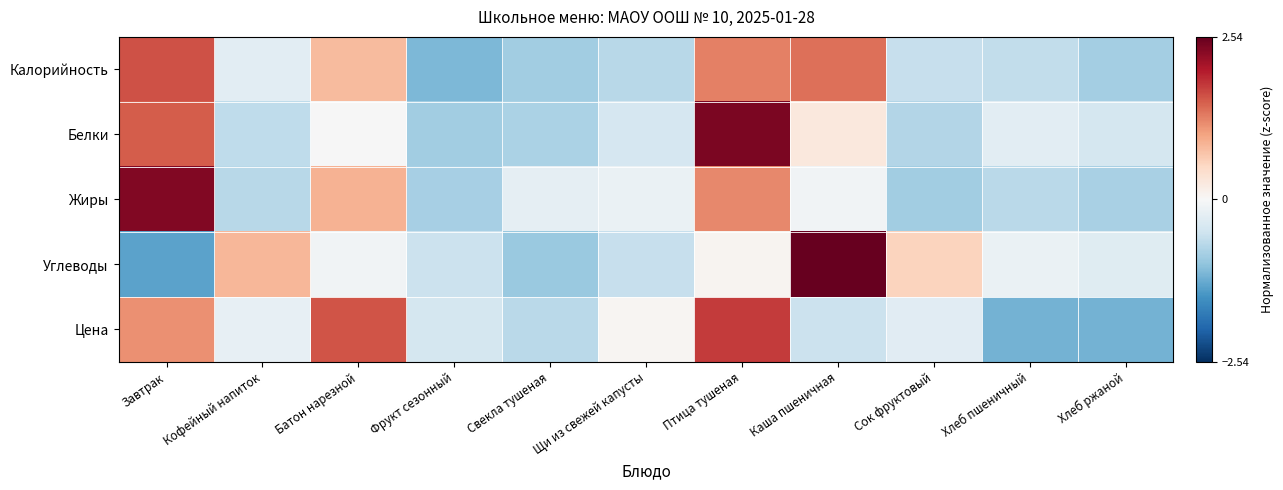

Reading right to left, what are all the values shown in this chart?

Калорийность: Хлеб ржаной=-0.9	Хлеб пшеничный=-0.6	Сок фруктовый=-0.6	Каша пшеничная=1.4	Птица тушеная=1.3	Щи из свежей капусты=-0.7	Свекла тушеная=-0.9	Фрукт сезонный=-1.1	Батон нарезной=0.8	Кофейный напиток=-0.3	Завтрак=1.6
Белки: Хлеб ржаной=-0.4	Хлеб пшеничный=-0.3	Сок фруктовый=-0.7	Каша пшеничная=0.3	Птица тушеная=2.4	Щи из свежей капусты=-0.4	Свекла тушеная=-0.8	Фрукт сезонный=-0.9	Батон нарезной=-0.0	Кофейный напиток=-0.6	Завтрак=1.5
Жиры: Хлеб ржаной=-0.8	Хлеб пшеничный=-0.7	Сок фруктовый=-0.9	Каша пшеничная=-0.1	Птица тушеная=1.2	Щи из свежей капусты=-0.2	Свекла тушеная=-0.2	Фрукт сезонный=-0.8	Батон нарезной=0.9	Кофейный напиток=-0.7	Завтрак=2.3
Углеводы: Хлеб ржаной=-0.3	Хлеб пшеничный=-0.2	Сок фруктовый=0.6	Каша пшеничная=2.5	Птица тушеная=0.1	Щи из свежей капусты=-0.6	Свекла тушеная=-0.9	Фрукт сезонный=-0.5	Батон нарезной=-0.1	Кофейный напиток=0.8	Завтрак=-1.4
Цена: Хлеб ржаной=-1.2	Хлеб пшеничный=-1.2	Сок фруктовый=-0.3	Каша пшеничная=-0.5	Птица тушеная=1.8	Щи из свежей капусты=0.0	Свекла тушеная=-0.7	Фрукт сезонный=-0.4	Батон нарезной=1.6	Кофейный напиток=-0.2	Завтрак=1.2